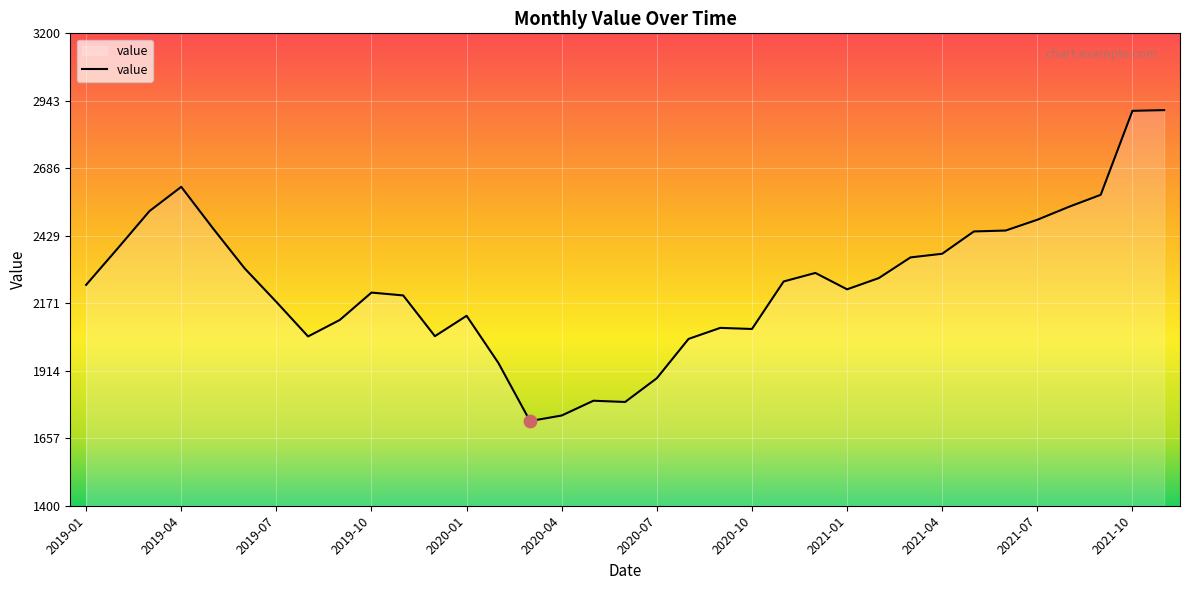

What is the greatest value displayed?

2907.4